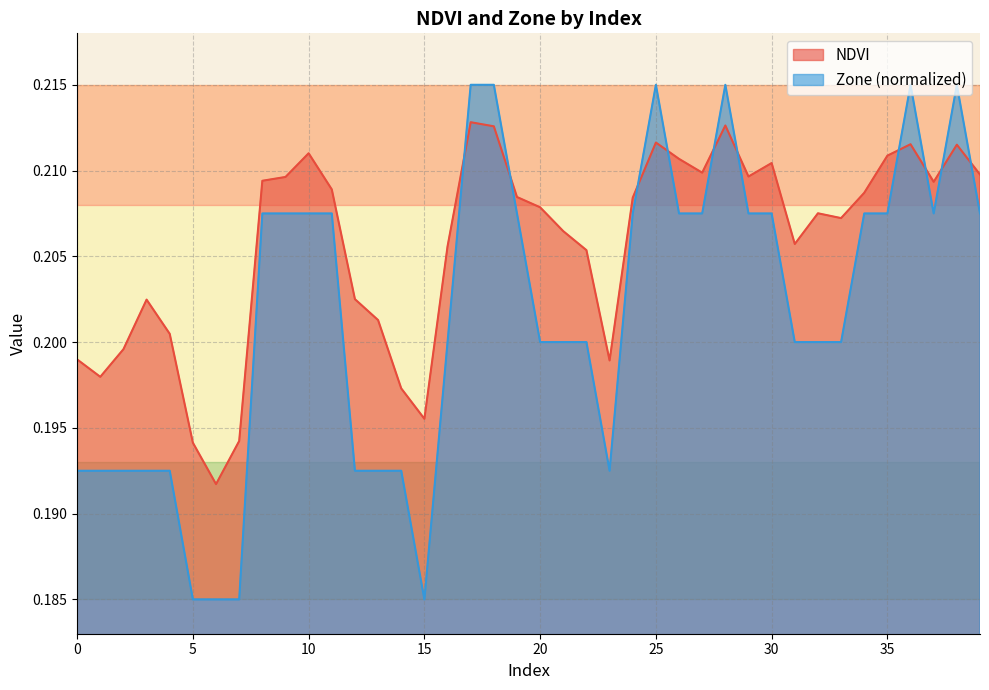

At how many categories does at least one series exceed 0?

40